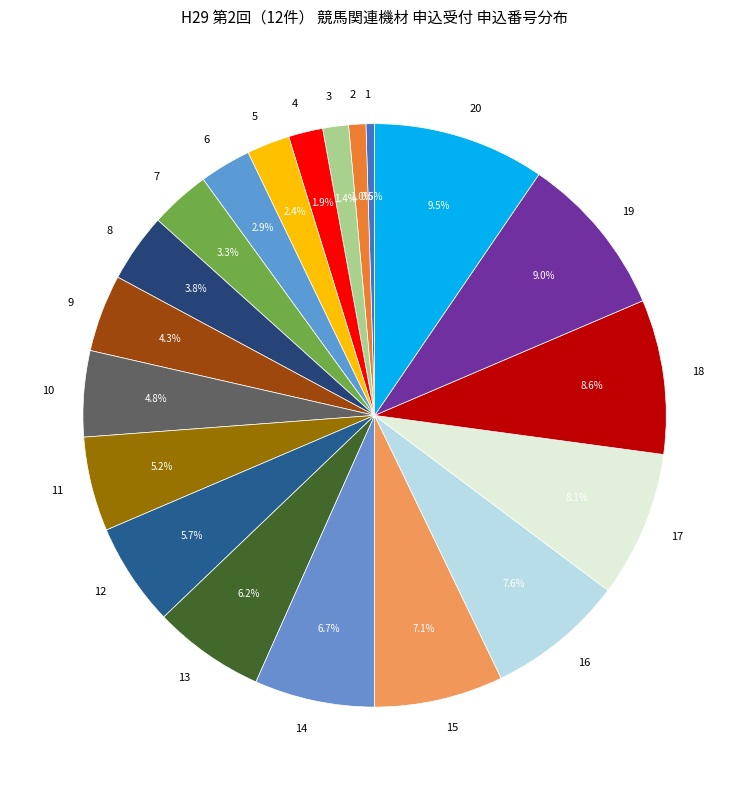

What percentage is NOT represented by 12?

94.3%